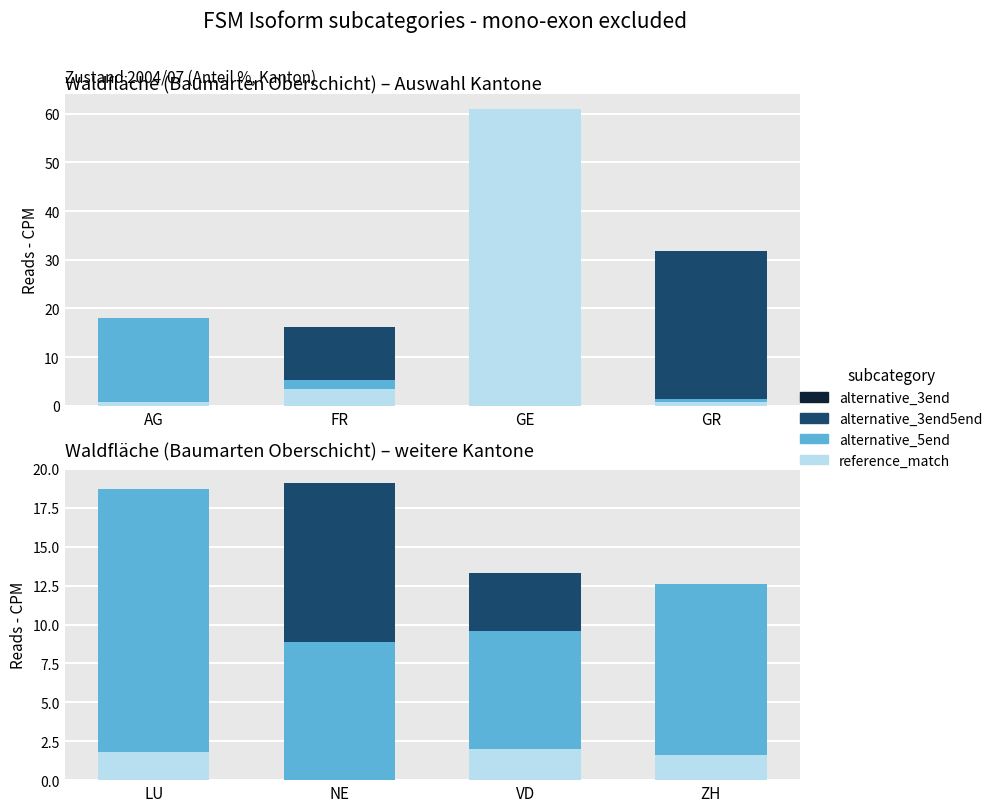

What is the label of the 3rd bar from the right?

NE